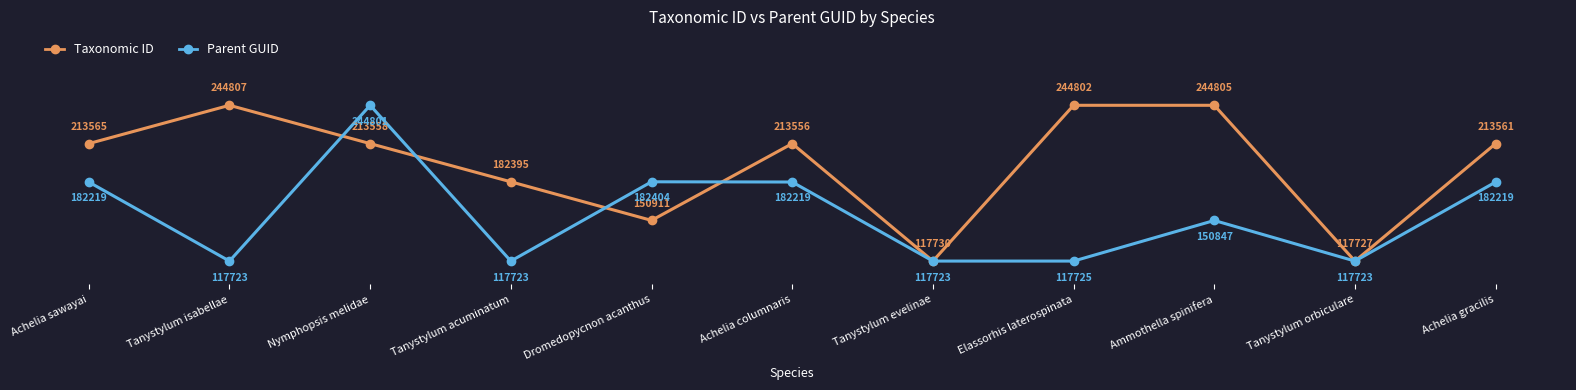

What is the label of the 9th point from the left?

Ammothella spinifera